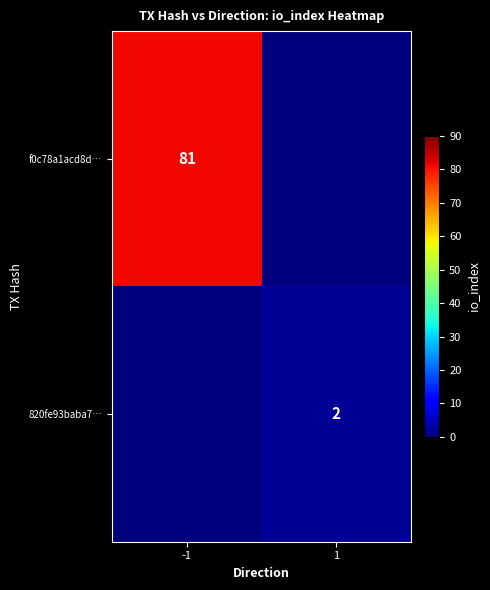

Between -1 and 1, which is larger?

-1